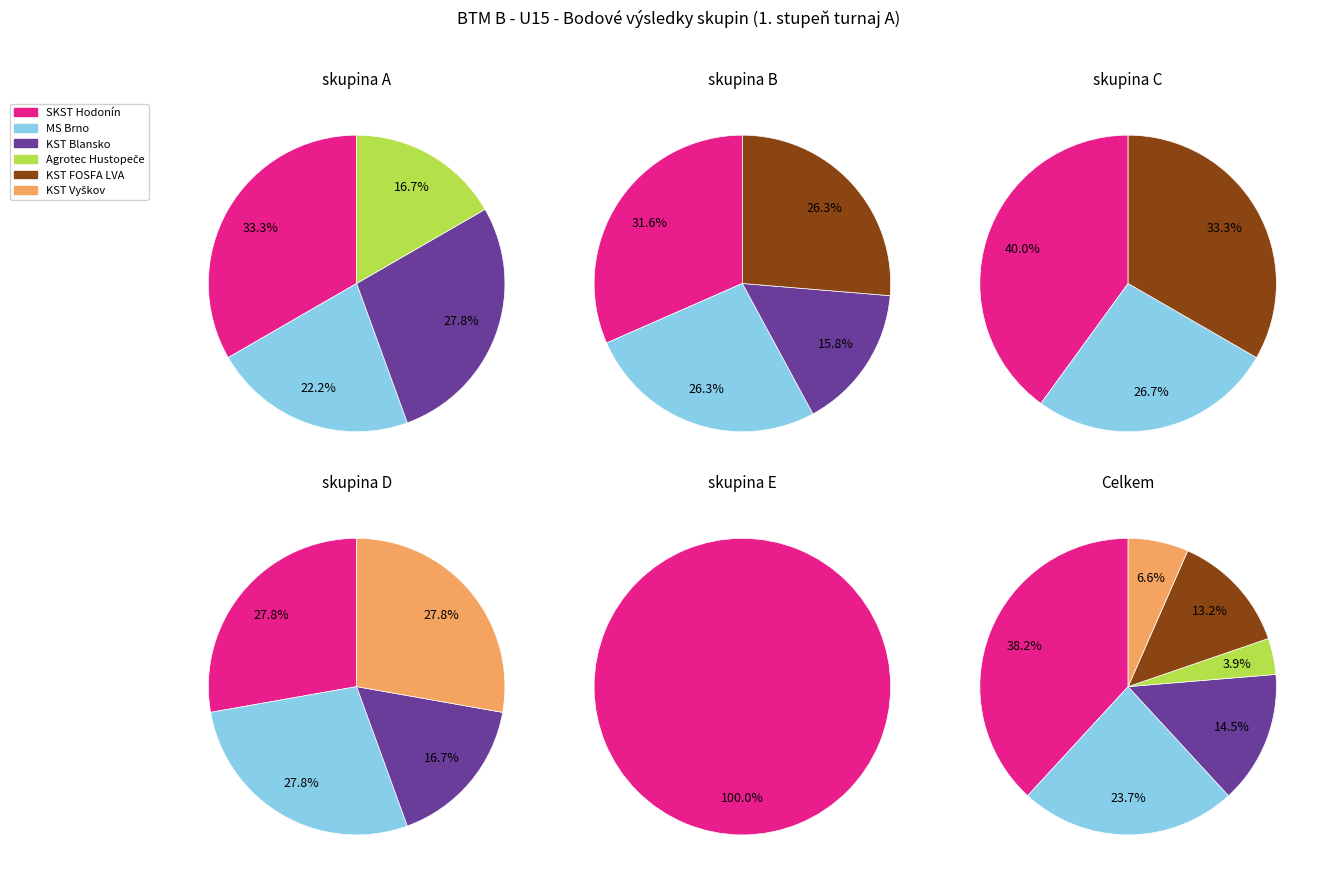

Which series changed the most between 0 and 4?

KST Blansko